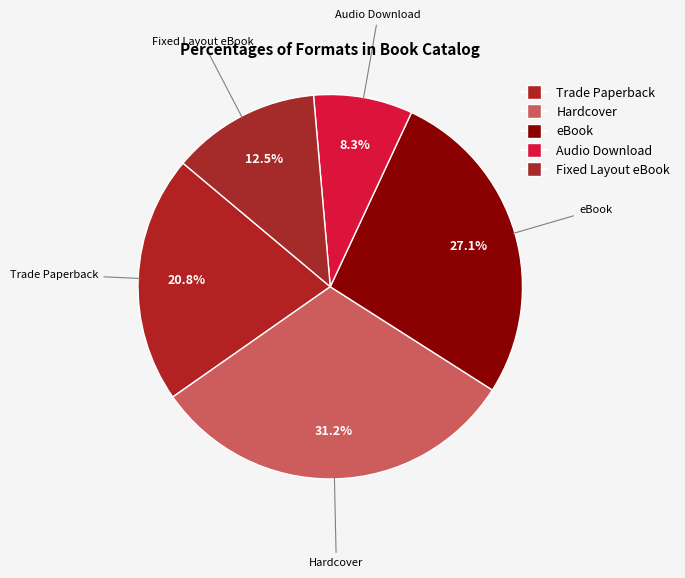

How many slices are in this pie chart?

5